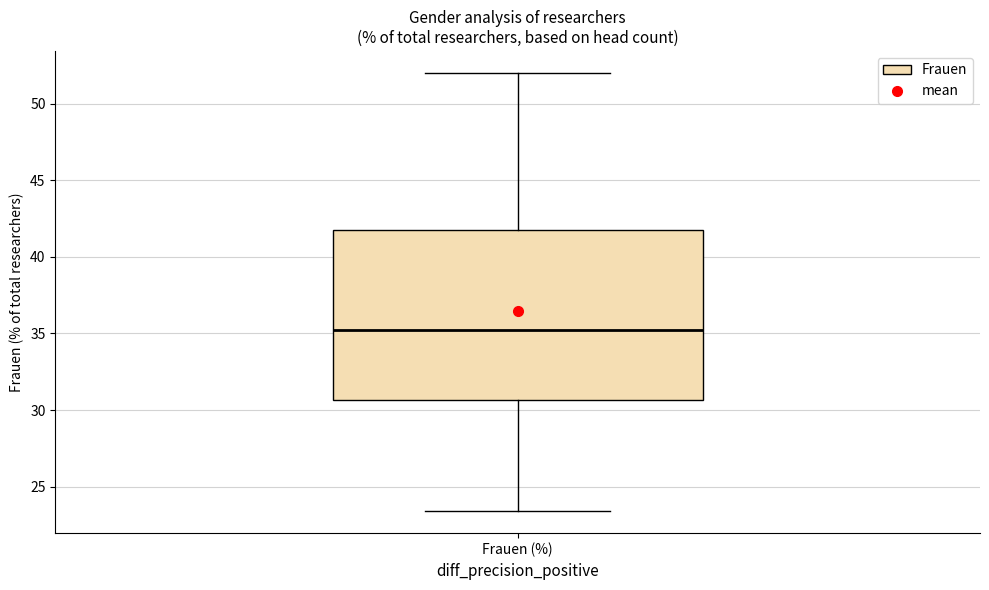

Where does the lower whisker of the box for Frauen (%) end on the y-axis? The values are not printed on the chart, so give them approximately, as read against the axis.

23.5